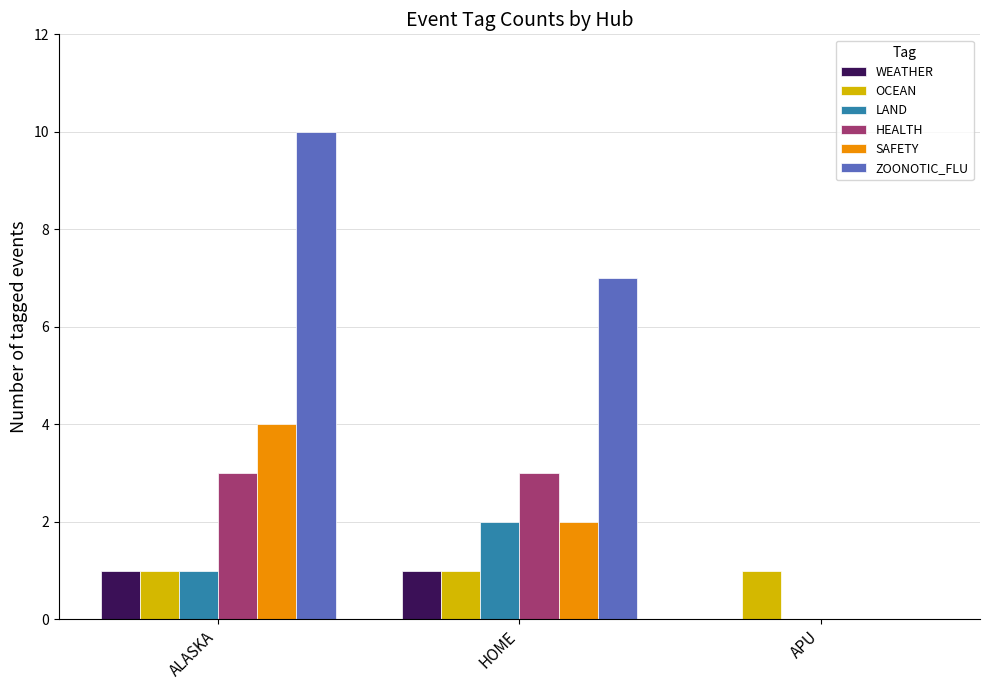

What is the total value across all series at ALASKA?

20